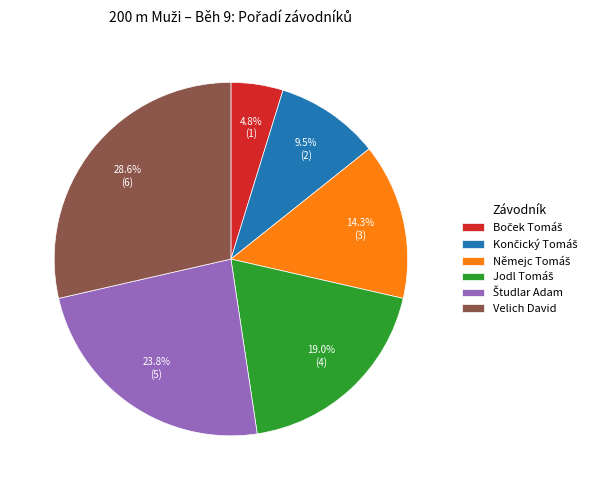

Does any single category account for the majority?

No